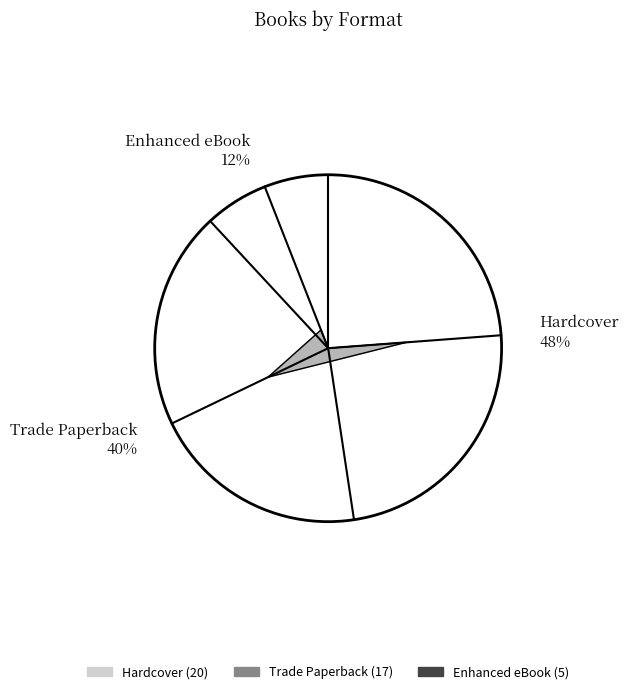

Does Trade Paperback represent more than half of the total?

No